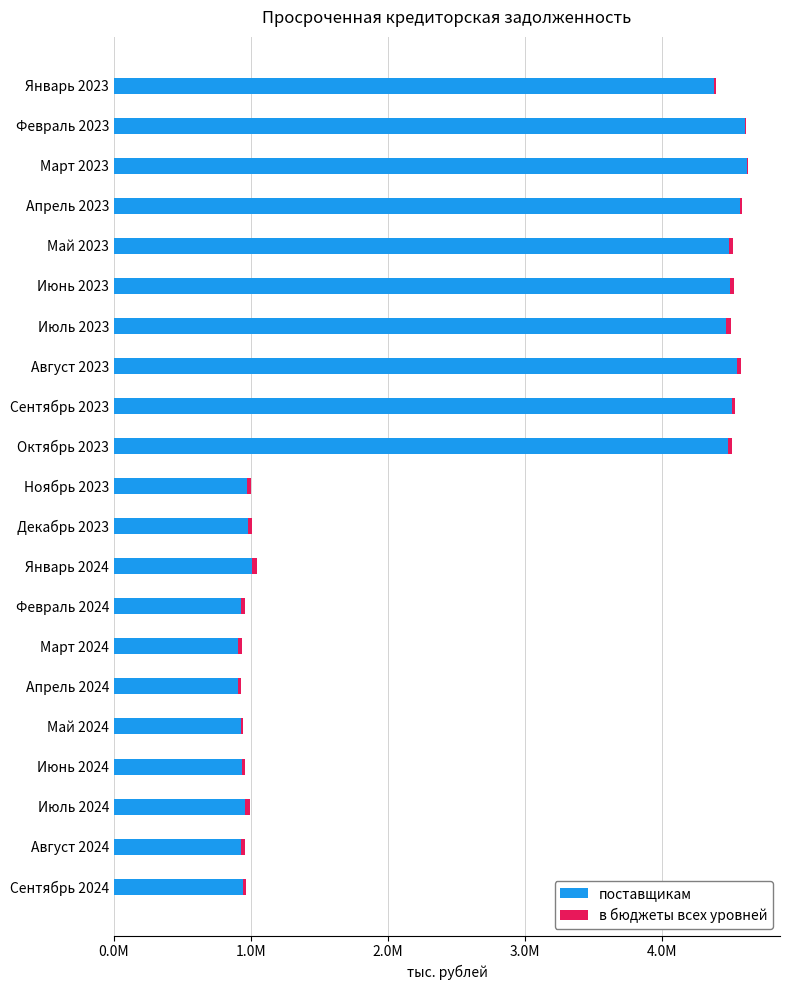

Where is в бюджеты всех уровней nearest to the value 23646?

Ноябрь 2023